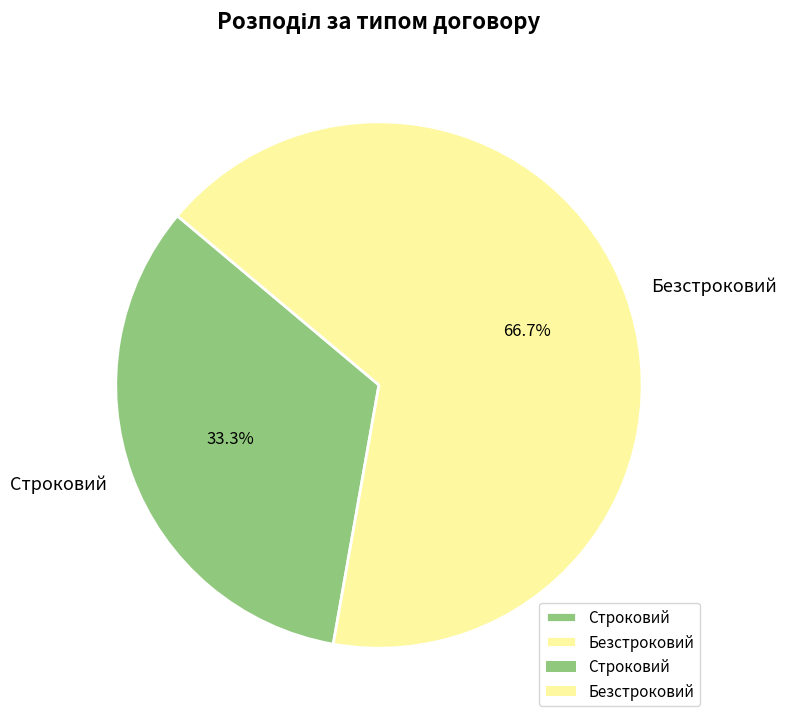

What portion of the pie excludes Безстроковий?

33.3%